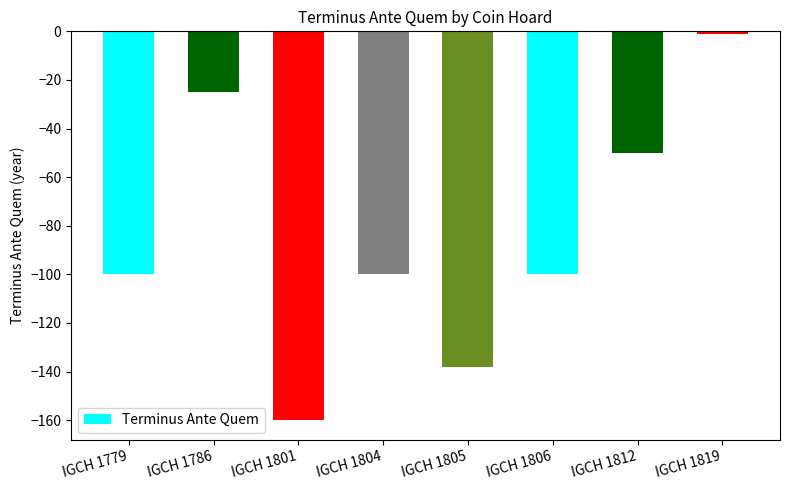

What is the value of the 5th bar from the left?

-138